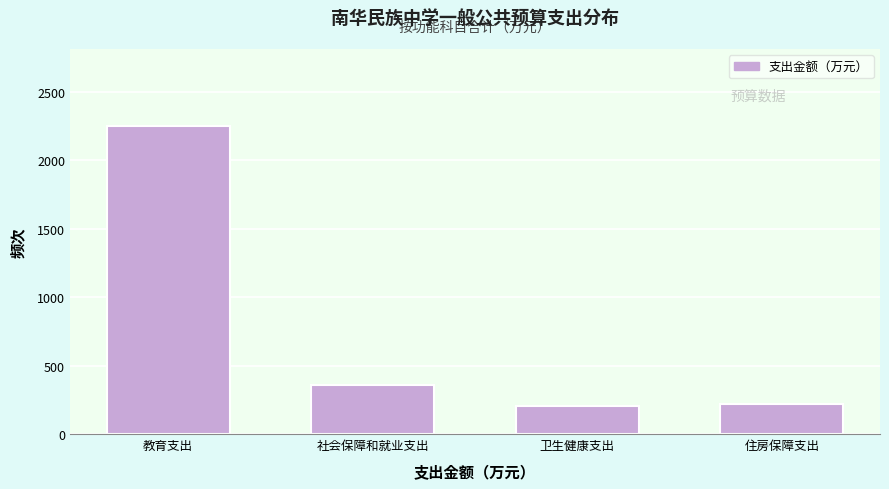

Reading left to right, list all the values displayed in this chart.

2250.4	359.9	202.7	220.1